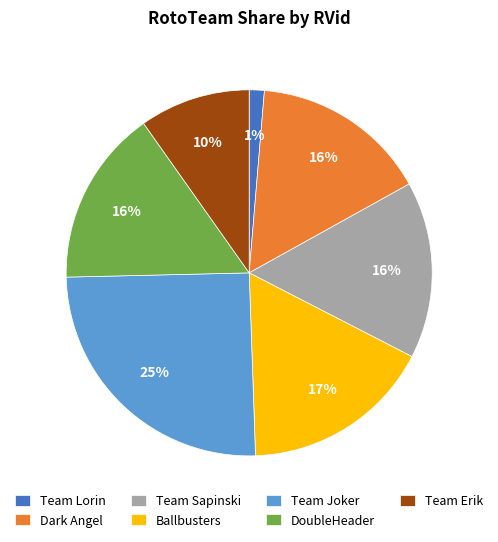

How many slices are in this pie chart?

7